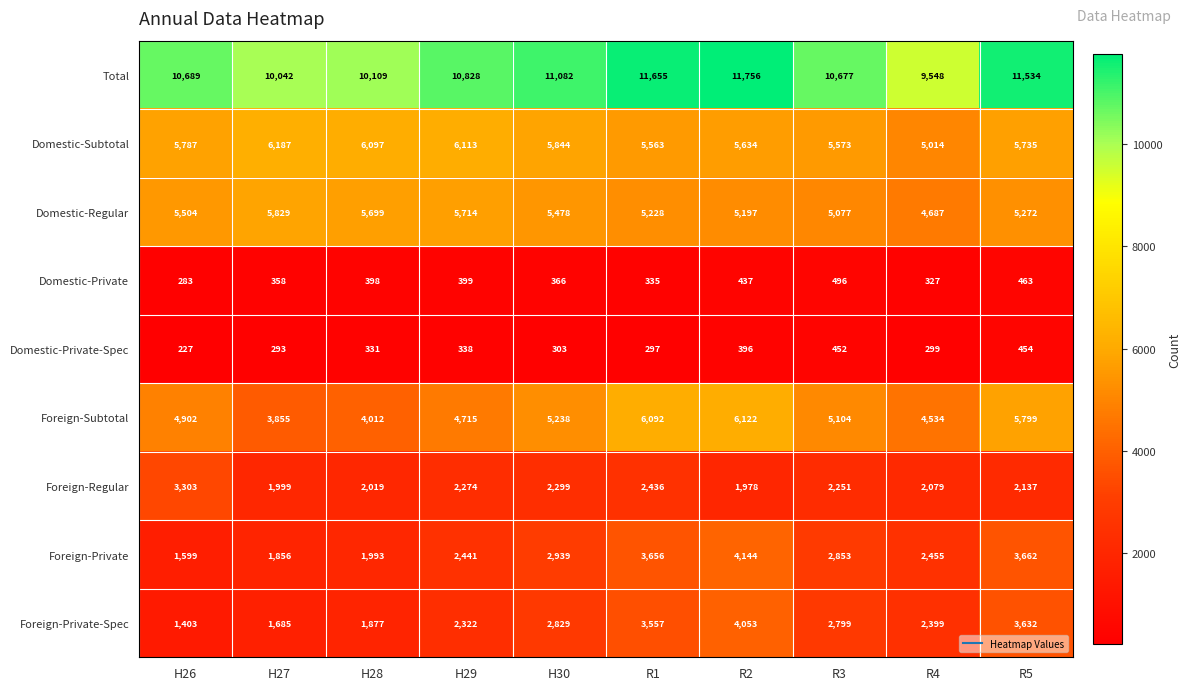

Which category has the highest value across all series?

R2